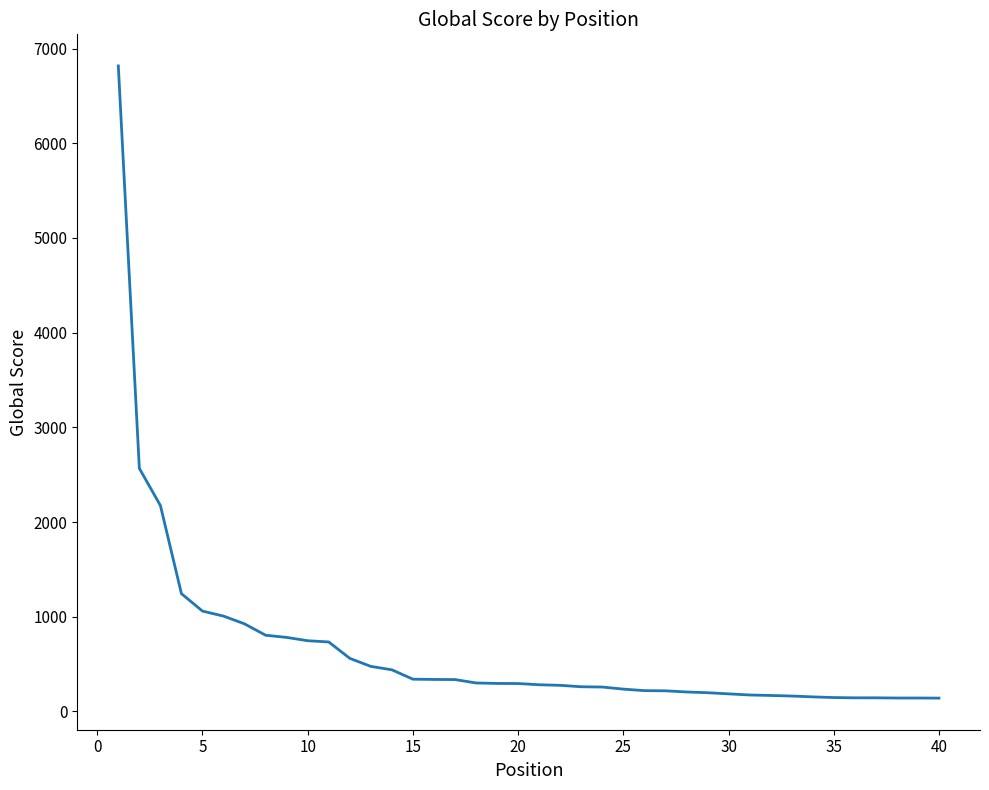

What is the difference between the maximum and minimum values?

6676